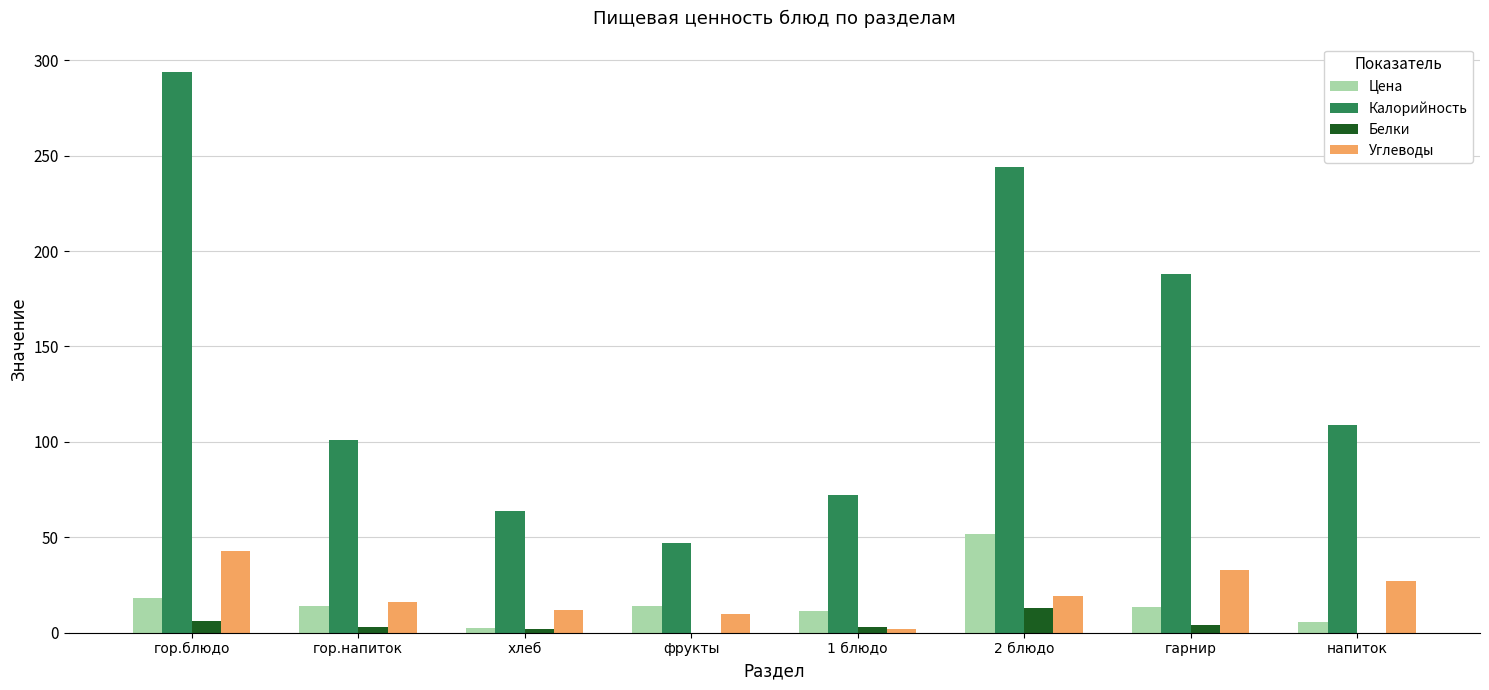

The Углеводы series shows 33.0 at гарнир. True or false?

True